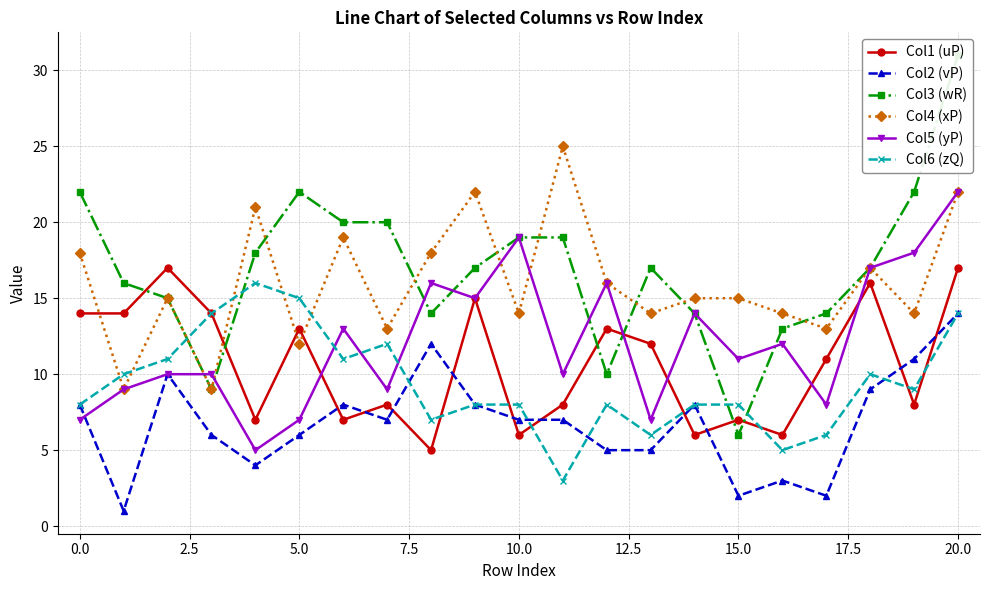

Does the chart display data point markers on the line(s)?

Yes